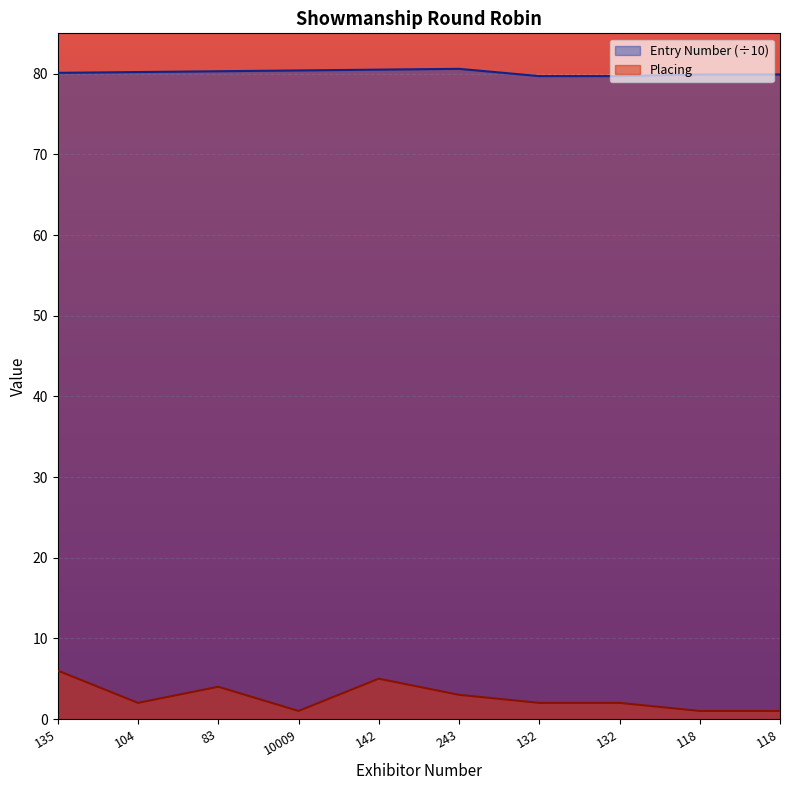

List the series in order of their peak value, lowest first.

Placing, Entry Number (÷10)